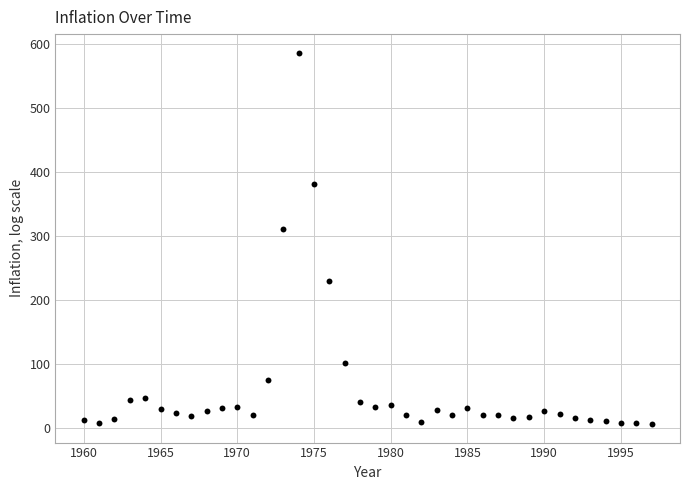

What is the range of Y values (max minus min)?

579.9